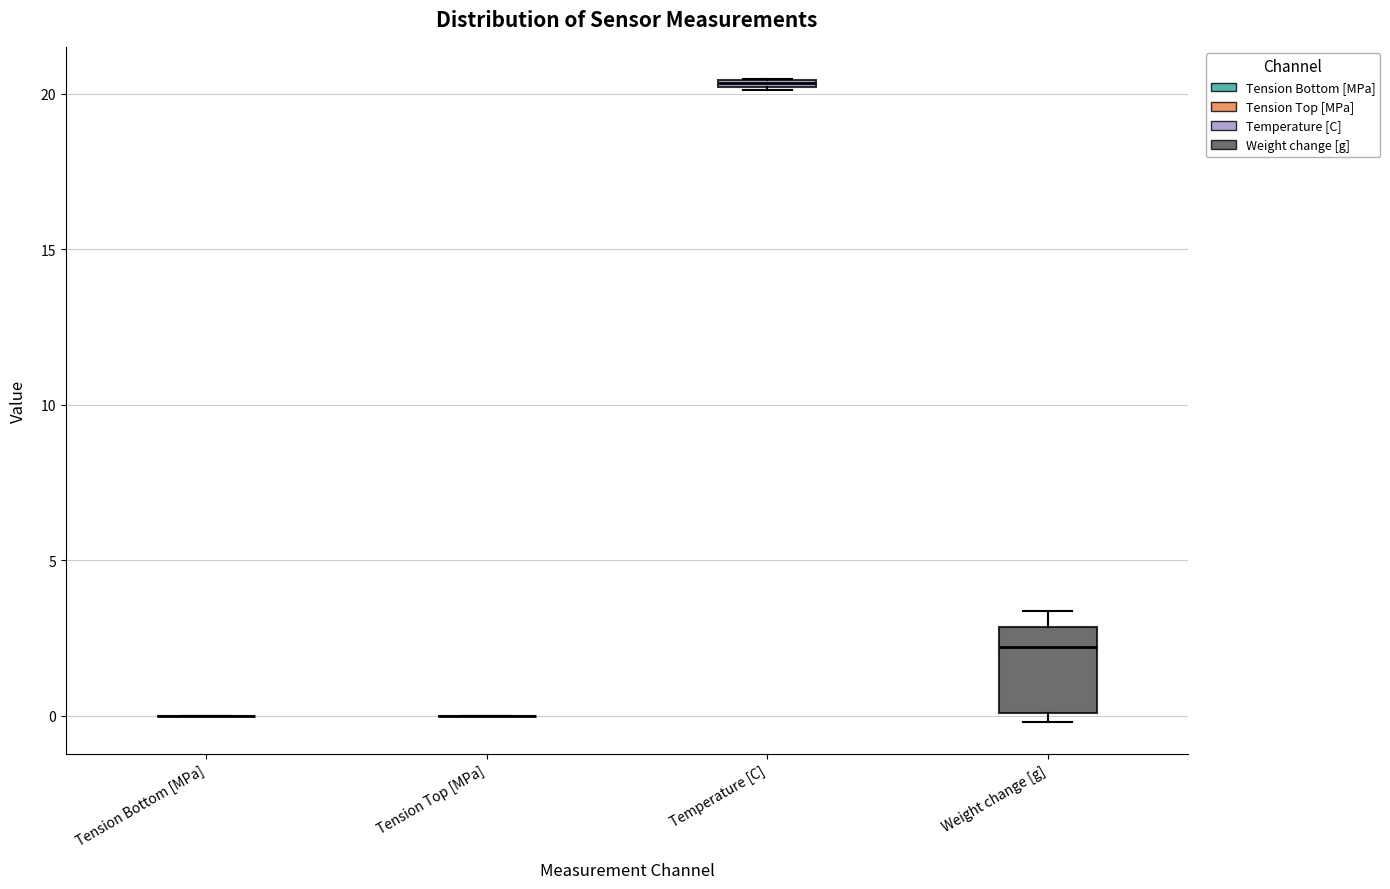

Which box is the tallest, from its lower edge to its upper edge?

Weight change [g]